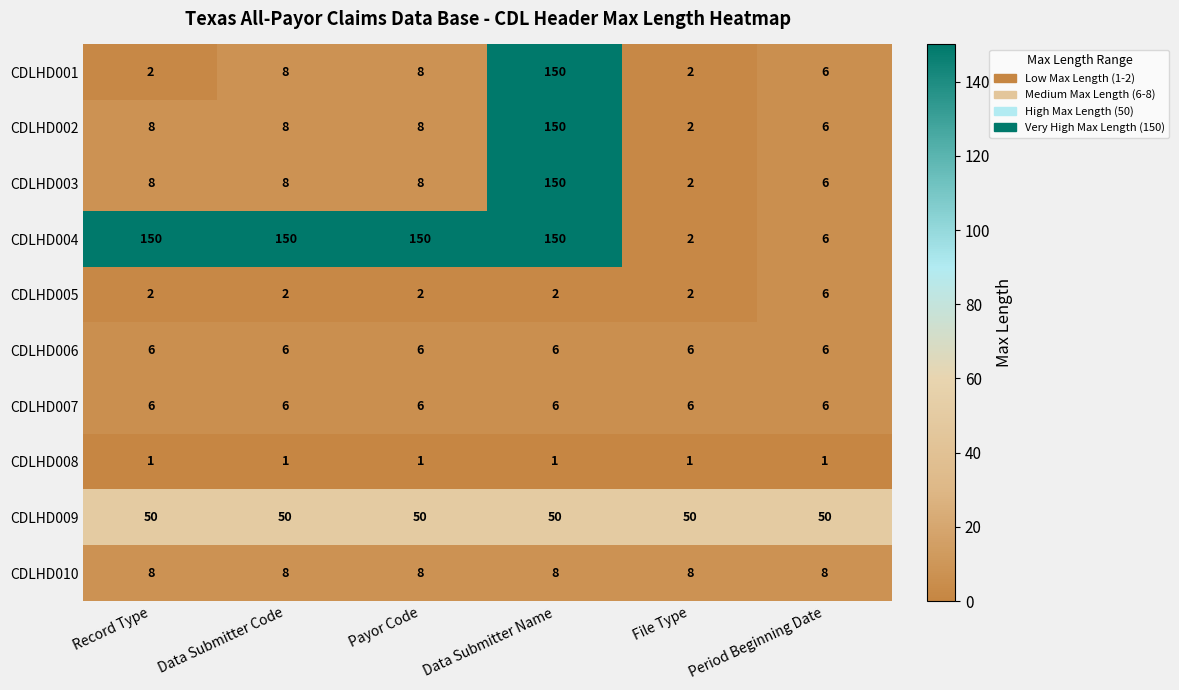

Which series has the largest total across all categories?

CDLHD004